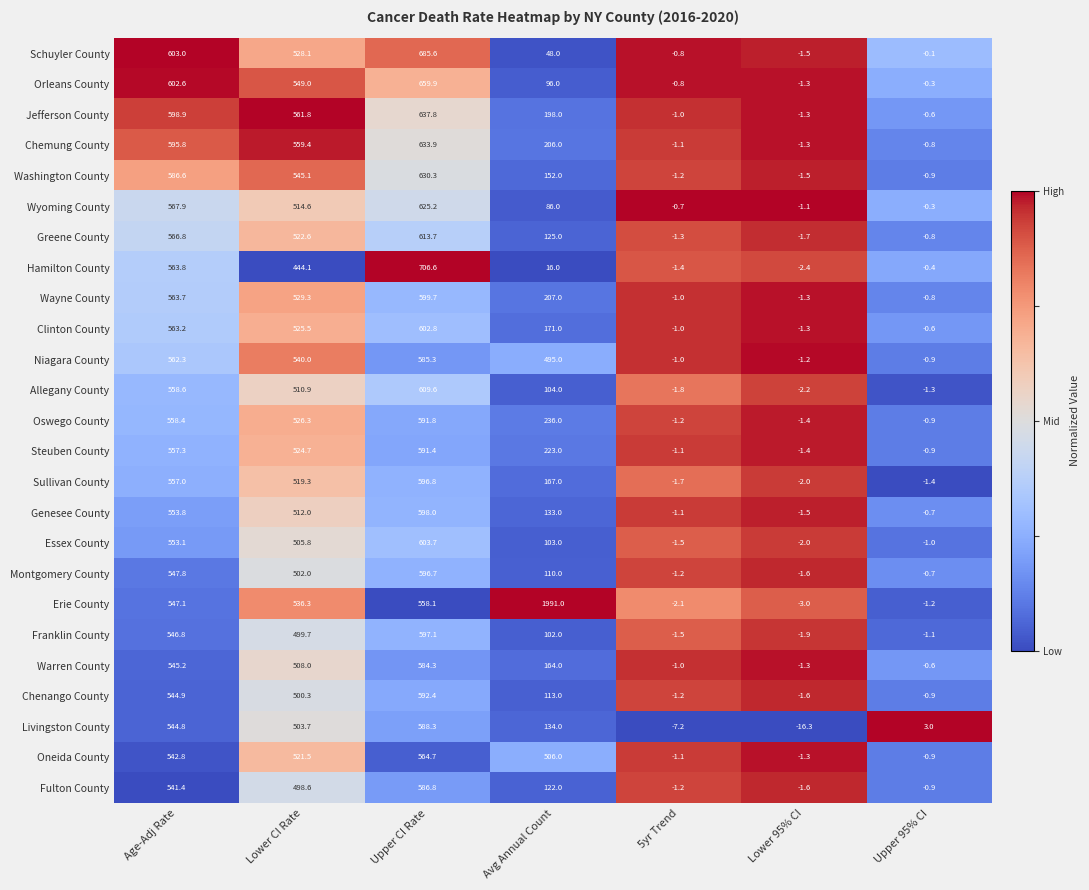

True or false: Montgomery County has a value of -1.6 at Lower 95% CI.

True